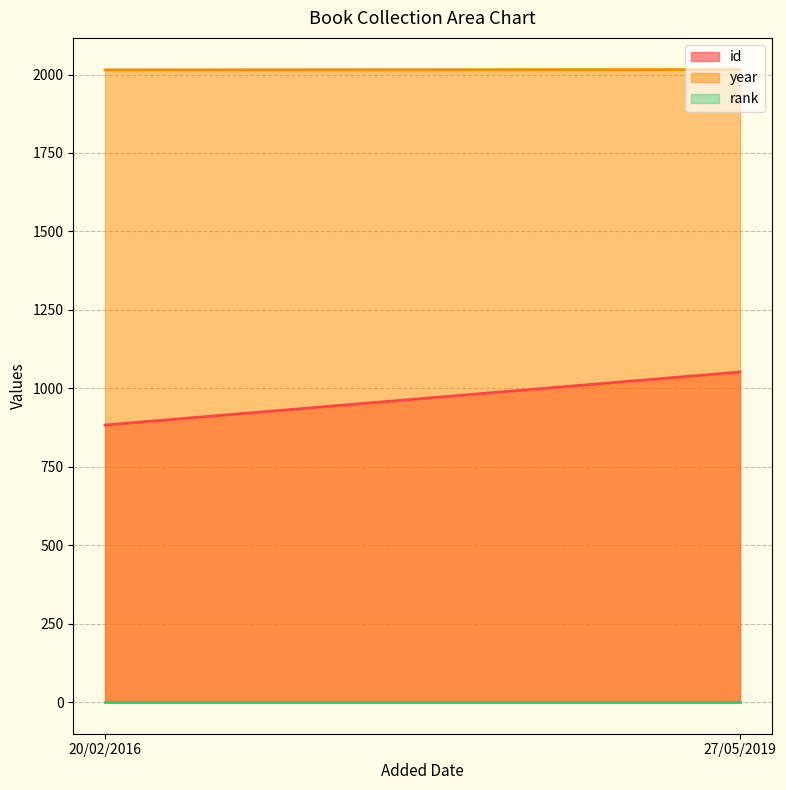

The value of year at 27/05/2019 is 3205. True or false?

False